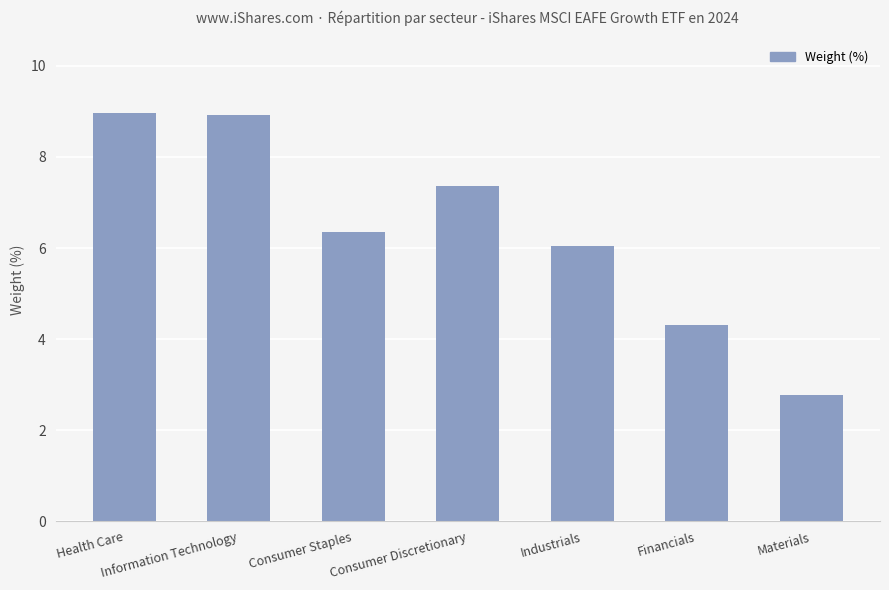

How many data points does each series have?

7